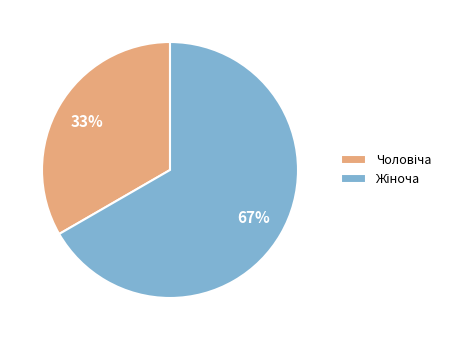

How many slices are in this pie chart?

2